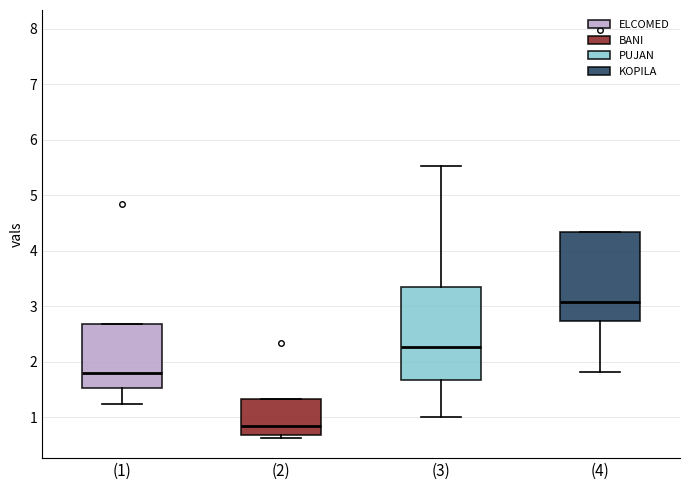

Reading left to right, transcribe this box plot: for each box, give where its median line is, the range the box spans, and where its two whiskers end, as read against the y-axis. The values are not printed on the chart, so give them approximately, as read against the axis.

(1): median 1.8, box 1.5 to 2.7, whiskers 1.2 to 2.7
(2): median 0.9, box 0.7 to 1.3, whiskers 0.6 to 1.3
(3): median 2.3, box 1.7 to 3.3, whiskers 1.0 to 5.5
(4): median 3.1, box 2.7 to 4.3, whiskers 1.8 to 4.3